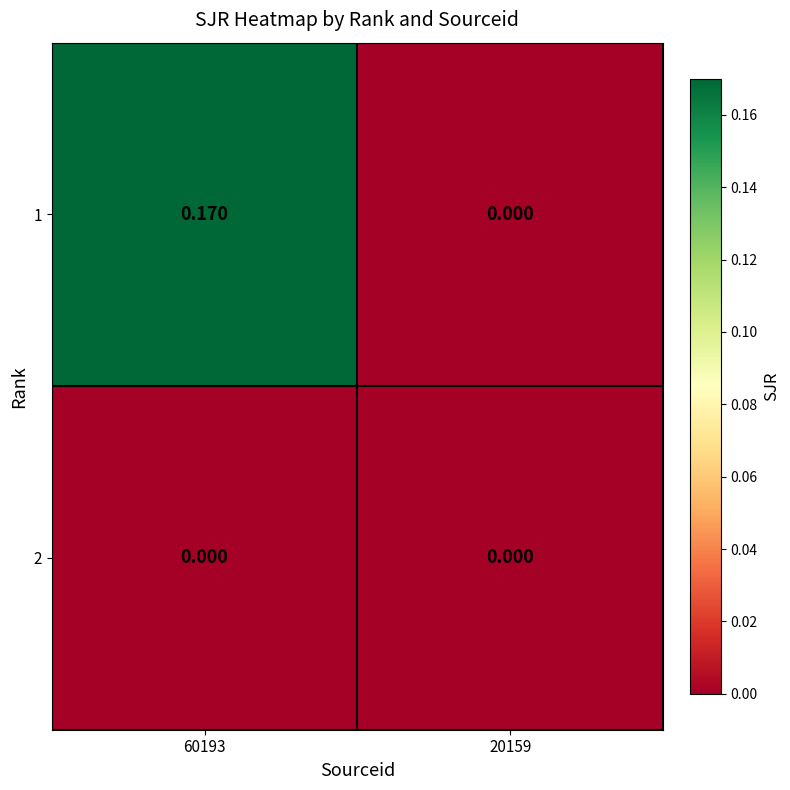

Is the value of 1 at 60193 greater than the value of 2 at 60193?

Yes